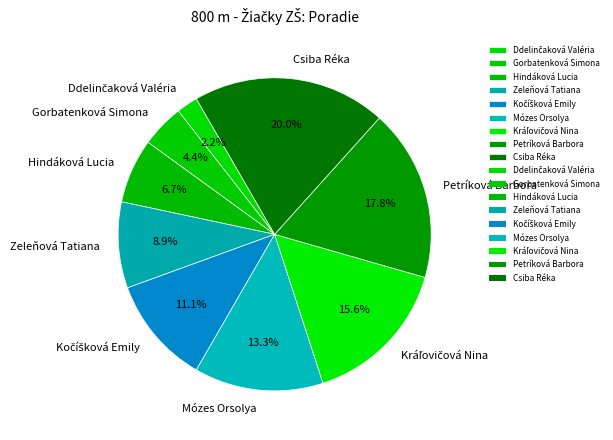

To the nearest percent, what is the difference between the largest and smallest slice percentages?

18%